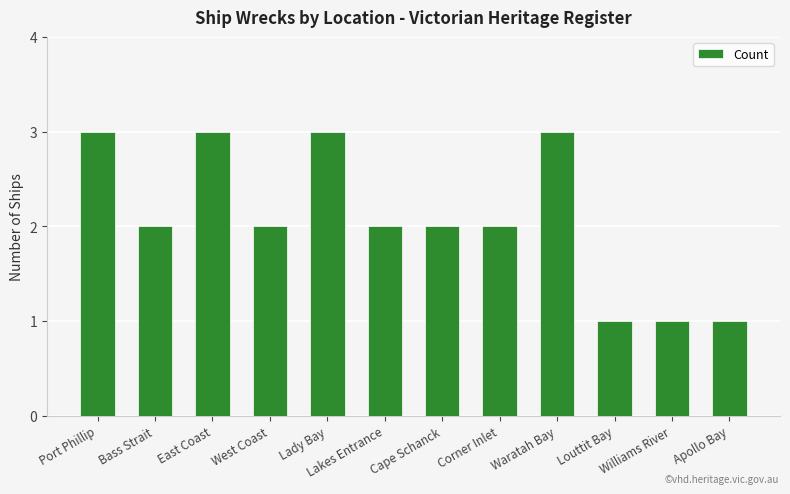

What is the average value?

2